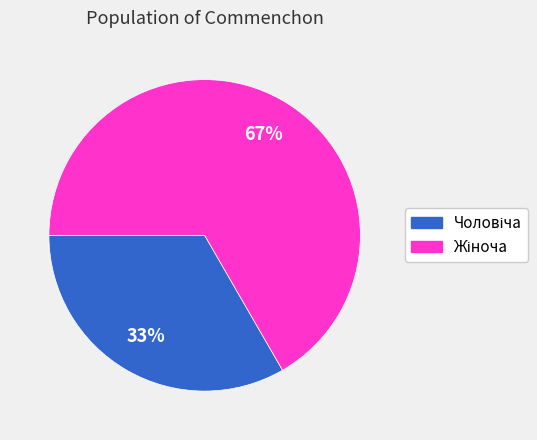

Count the number of slices in the pie.

2